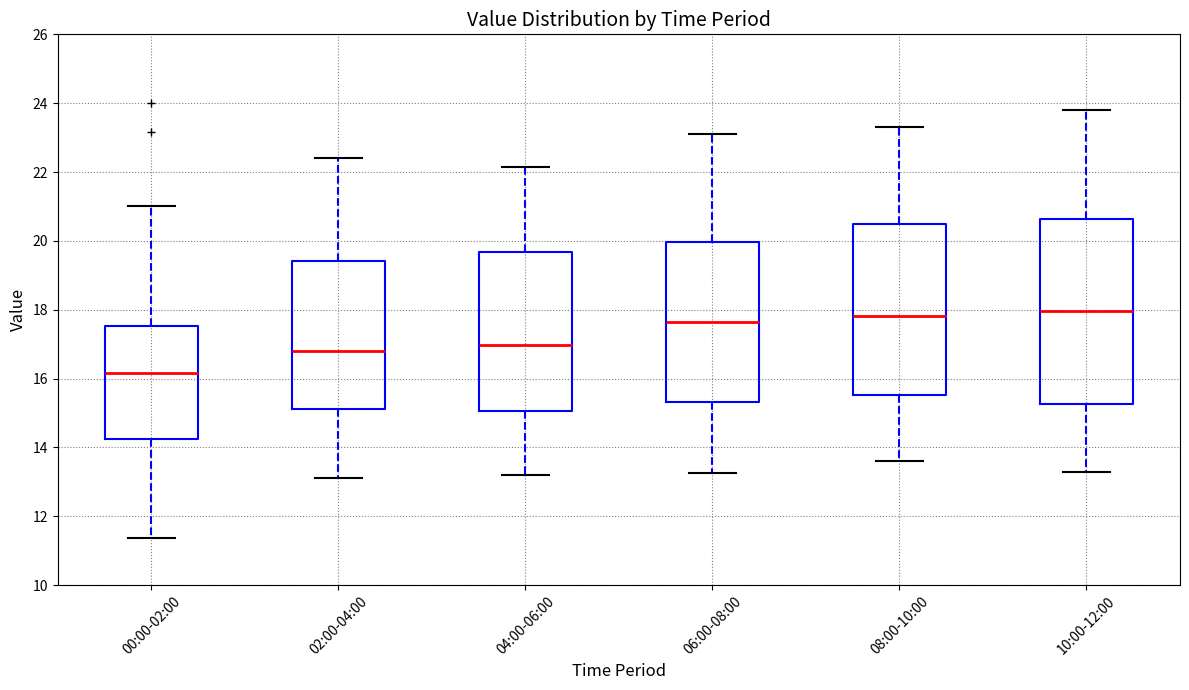

Where does the median line of the box for 10:00-12:00 sit on the y-axis? The values are not printed on the chart, so give them approximately, as read against the axis.

18.0